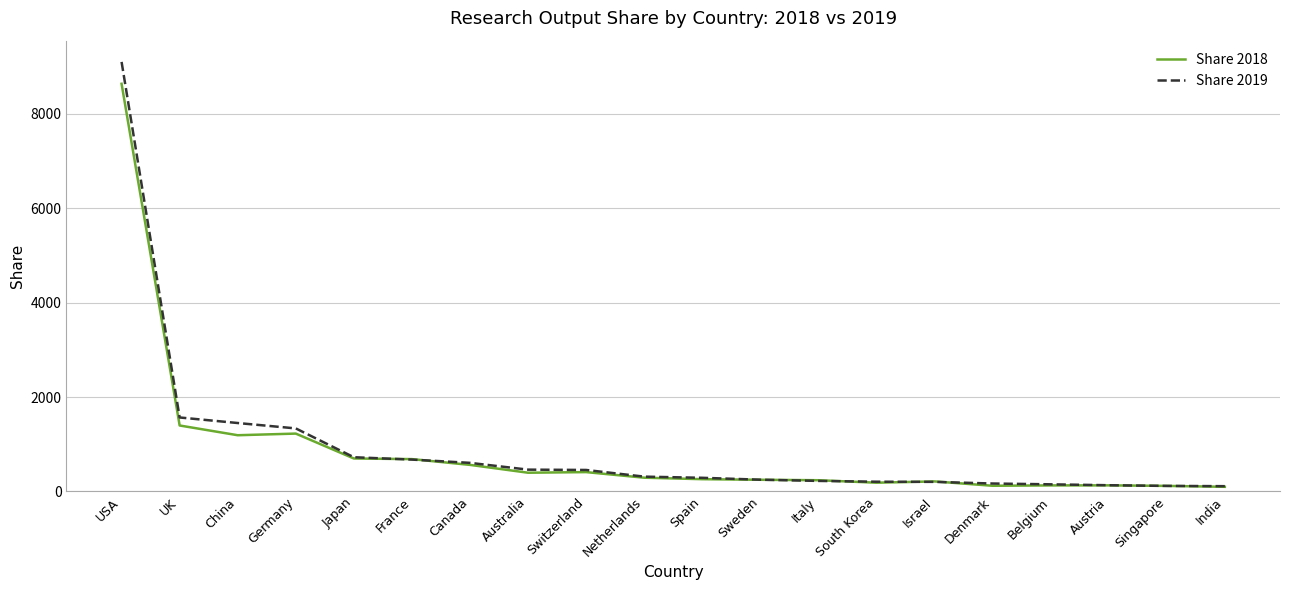

Is the value of Share 2018 at China greater than the value of Share 2019 at Japan?

Yes